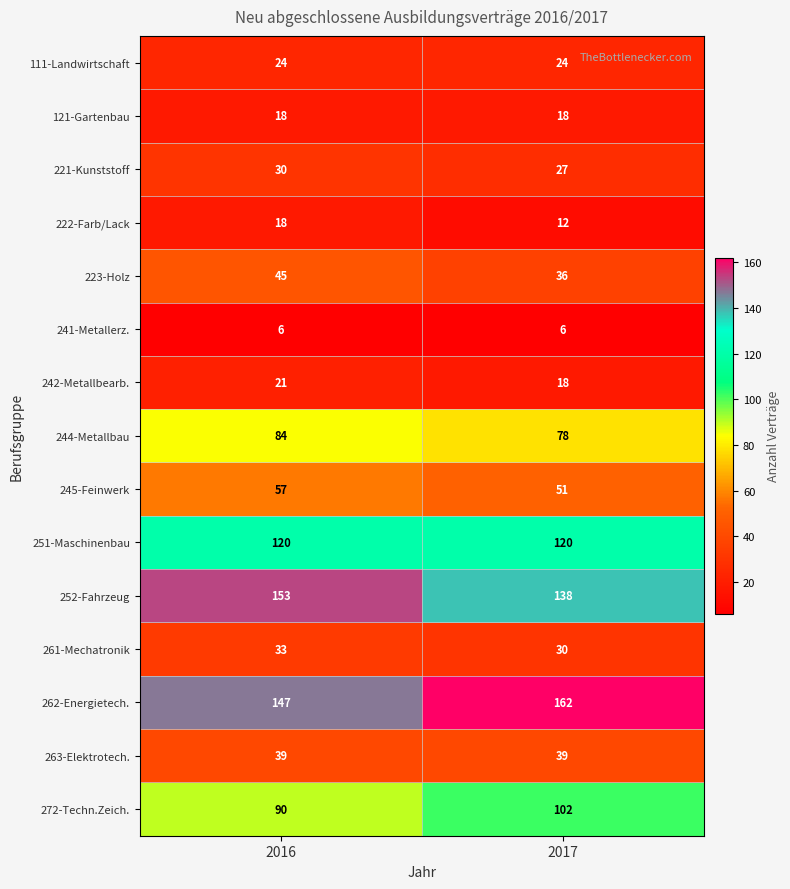

What is the sum of the 261-Mechatronik values at 2016 and 2017?

63